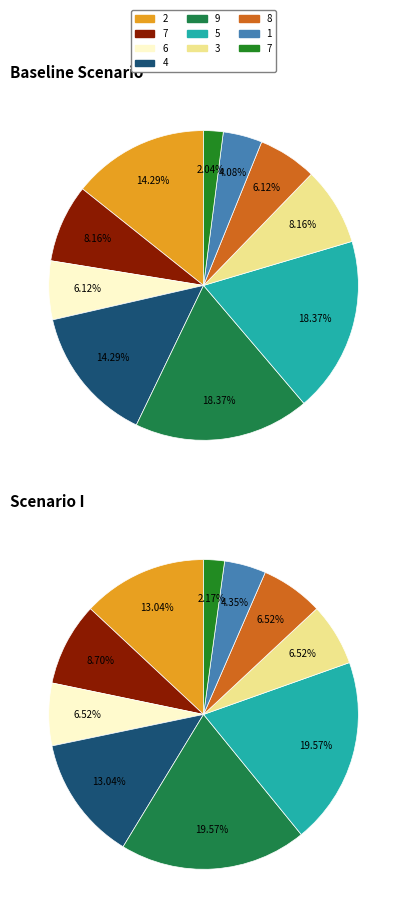

To the nearest percent, what percentage of the pie is 7?

8%